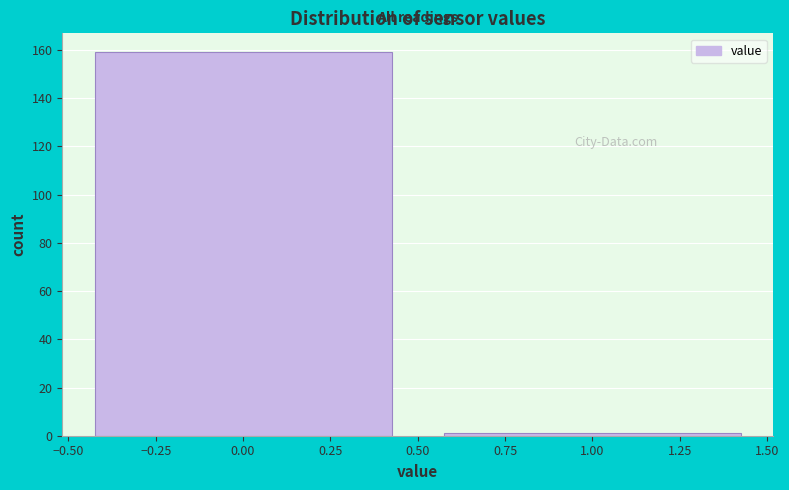

Reading left to right, transcribe this chart: for each bar, give the range it covers on the x-axis and its height. The values are not printed on the chart, so give them approximately, as read against the axis.

-0.50 to 0.50: 160
0.50 to 1.50: under 2